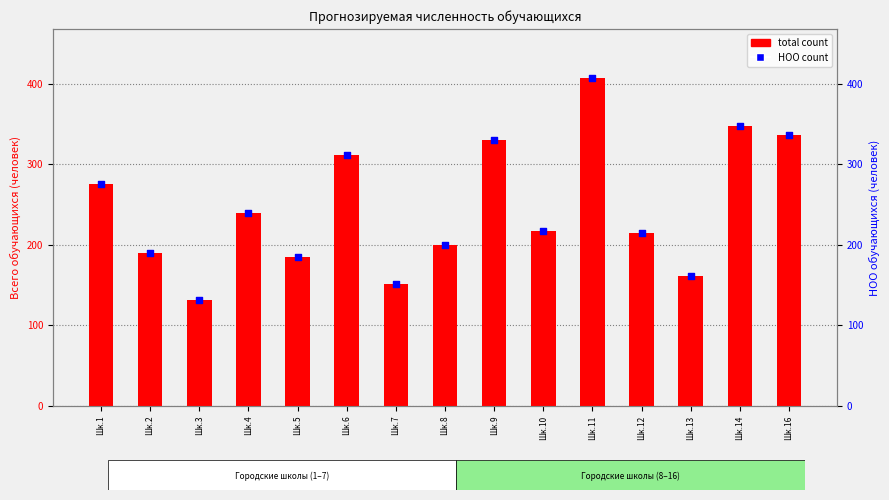

Which series has the largest total across all categories?

total count